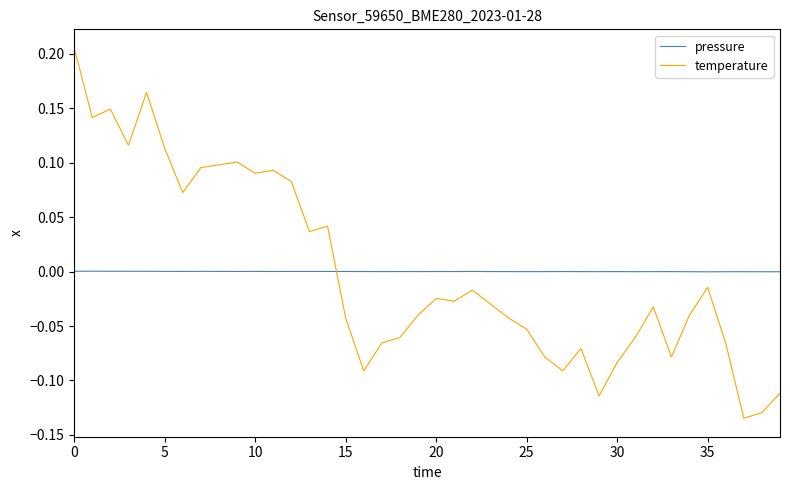

Which series has the largest range (max minus min)?

temperature